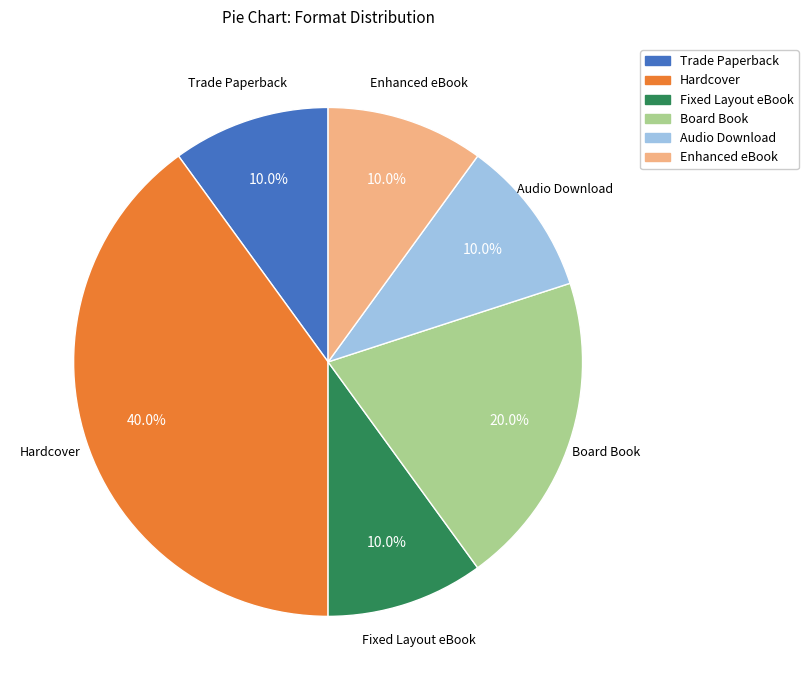

Count the number of slices in the pie.

6